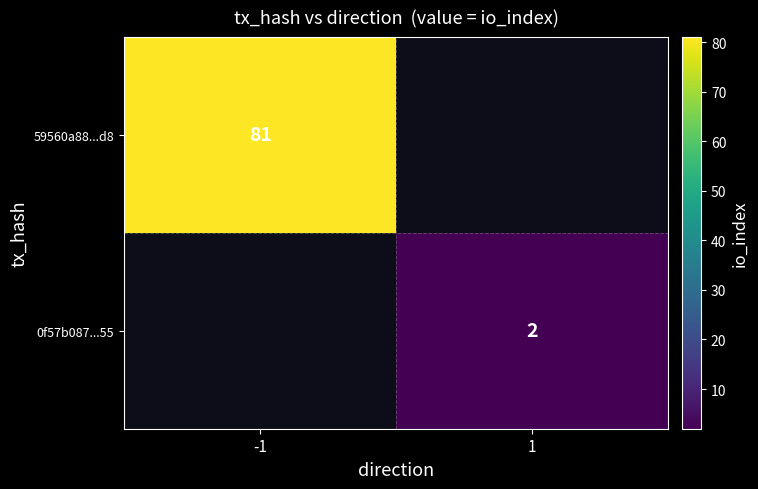

The 59560a88...d8 series shows 81 at -1. True or false?

True